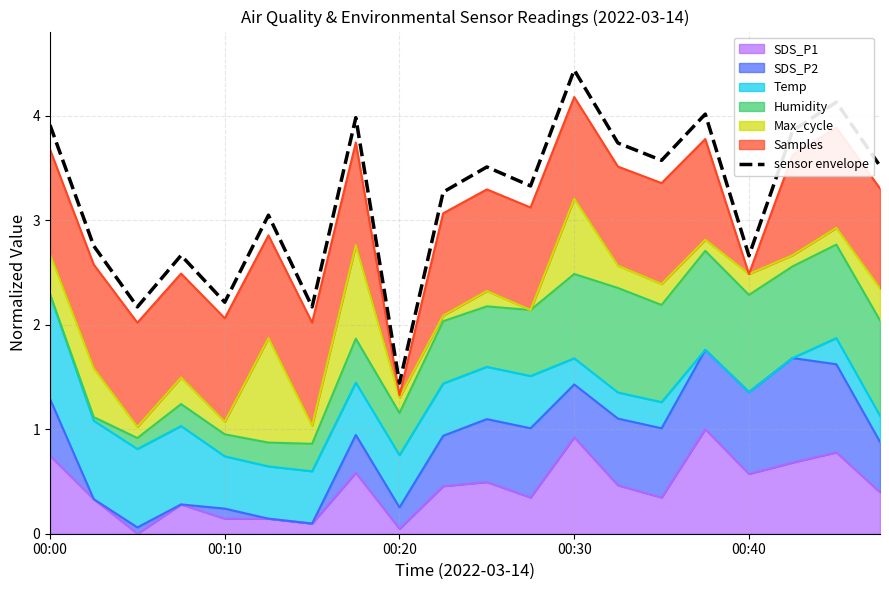

What is the sum of the values at 19 and 5?

6.6